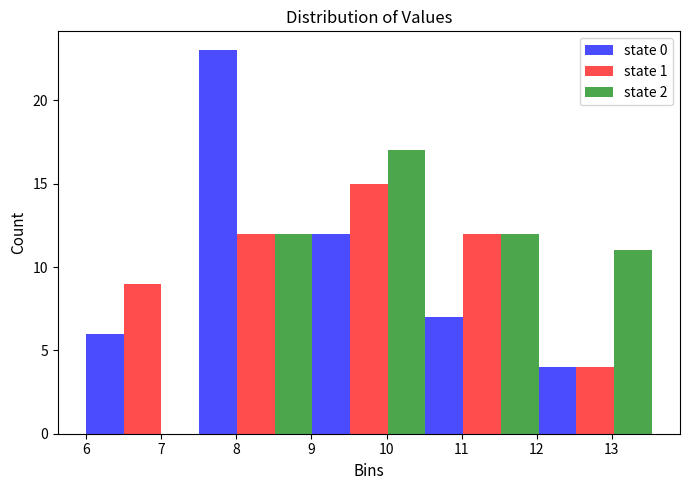

Reading left to right, list every range on the x-axis with the height of the bar of each series over it. Neither the bar edges nor the heights are printed on the chart, so give them approximately, as read against the axes.

6.0 to 7.5: state 0=6	state 1=9	state 2=0
7.5 to 9.0: state 0=23	state 1=12	state 2=12
9.0 to 10.5: state 0=12	state 1=15	state 2=17
10.5 to 12.0: state 0=7	state 1=12	state 2=12
12.0 to 13.5: state 0=4	state 1=4	state 2=11